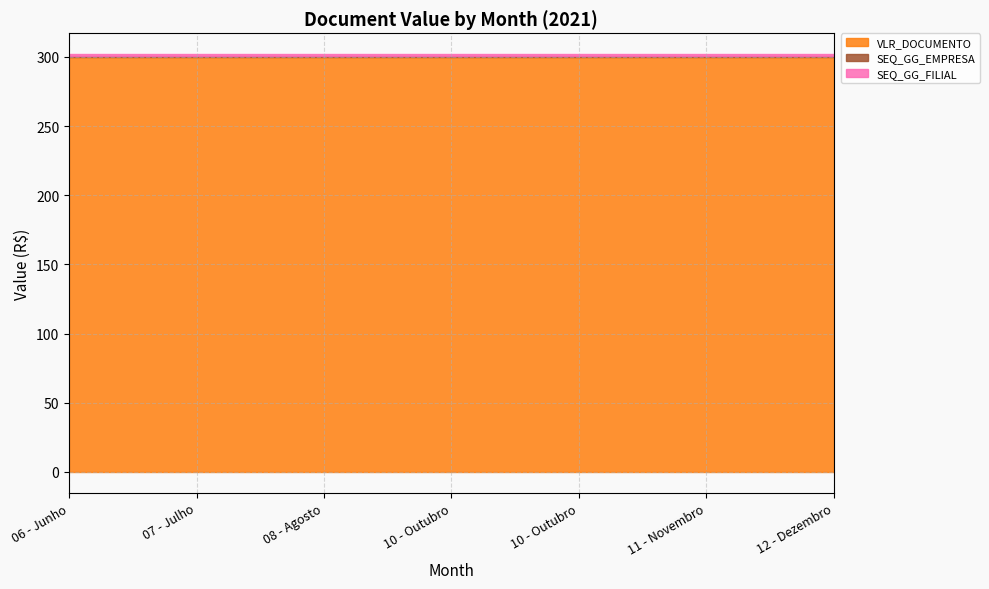

What is the total value across all series at 12 - Dezembro?

302